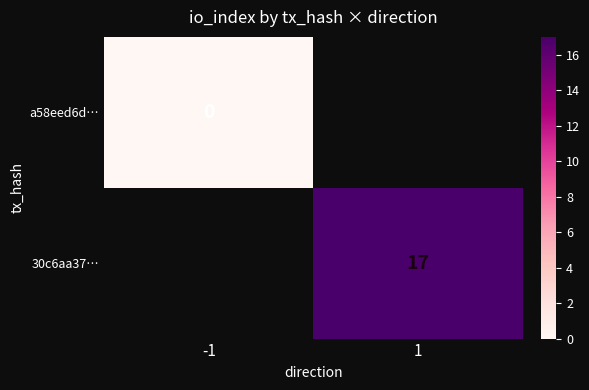

How many series are shown in this chart?

2